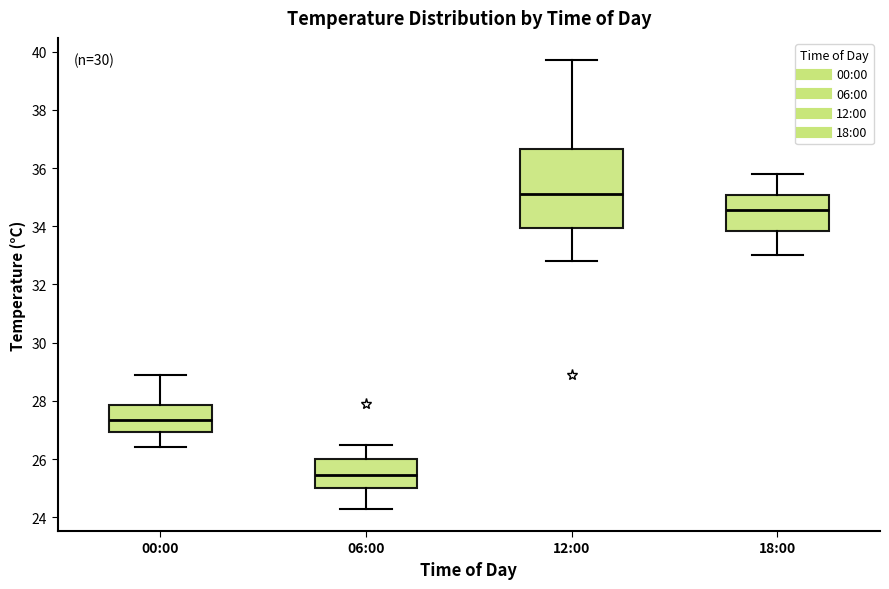

Reading left to right, transcribe this box plot: for each box, give where its median line is, the range the box spans, and where its two whiskers end, as read against the y-axis. The values are not printed on the chart, so give them approximately, as read against the axis.

00:00: median 27.4, box 27.0 to 27.8, whiskers 26.4 to 29.0
06:00: median 25.4, box 25.0 to 26.0, whiskers 24.4 to 26.6
12:00: median 35.2, box 34.0 to 36.6, whiskers 32.8 to 39.8
18:00: median 34.6, box 33.8 to 35.0, whiskers 33.0 to 35.8